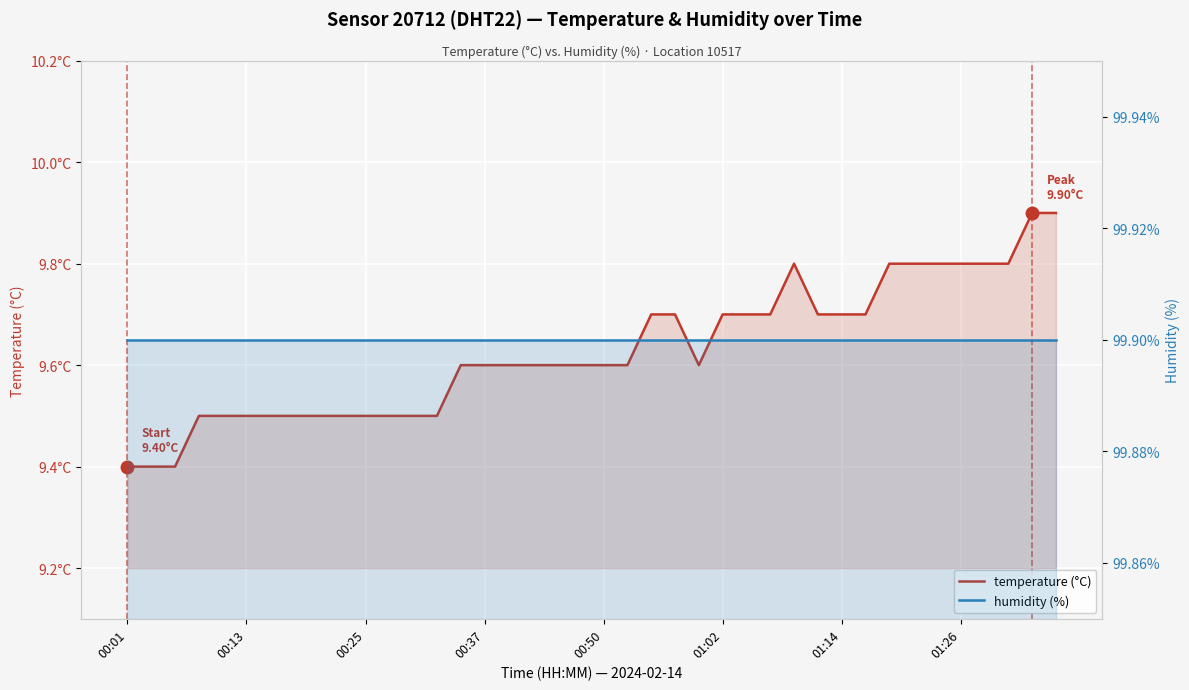

List the series in order of their overall mean, lowest first.

temperature, humidity